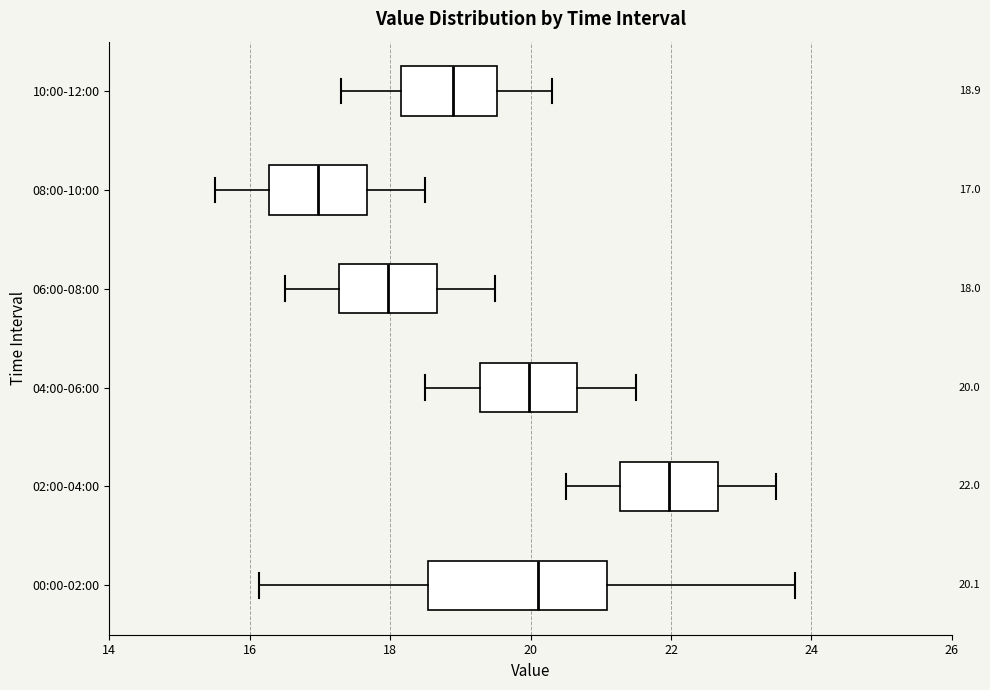

Which box is the widest, from its left edge to its right edge?

00:00-02:00